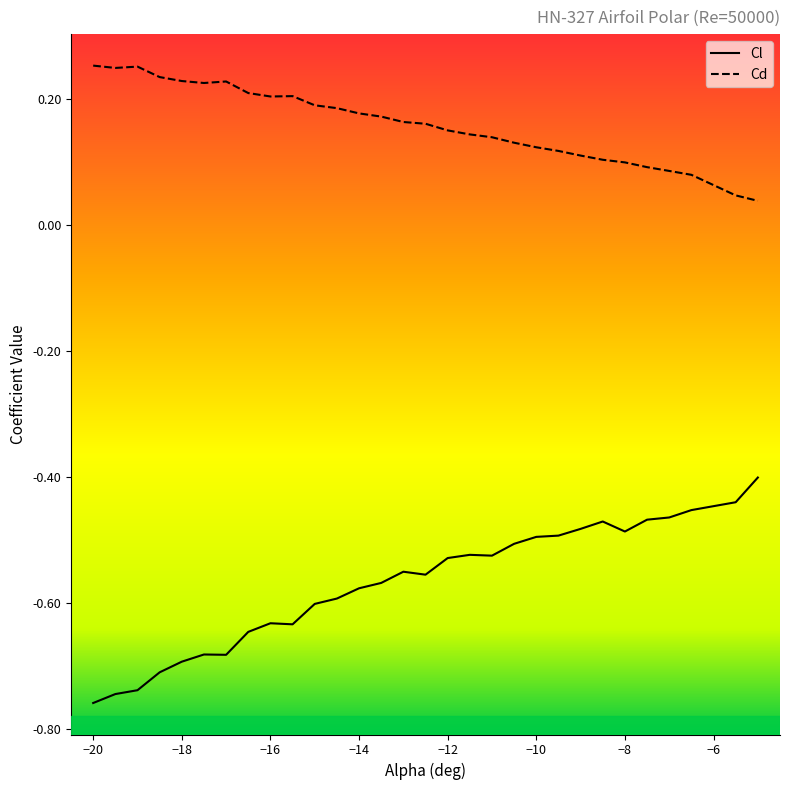

Does the chart have visible grid lines?

No